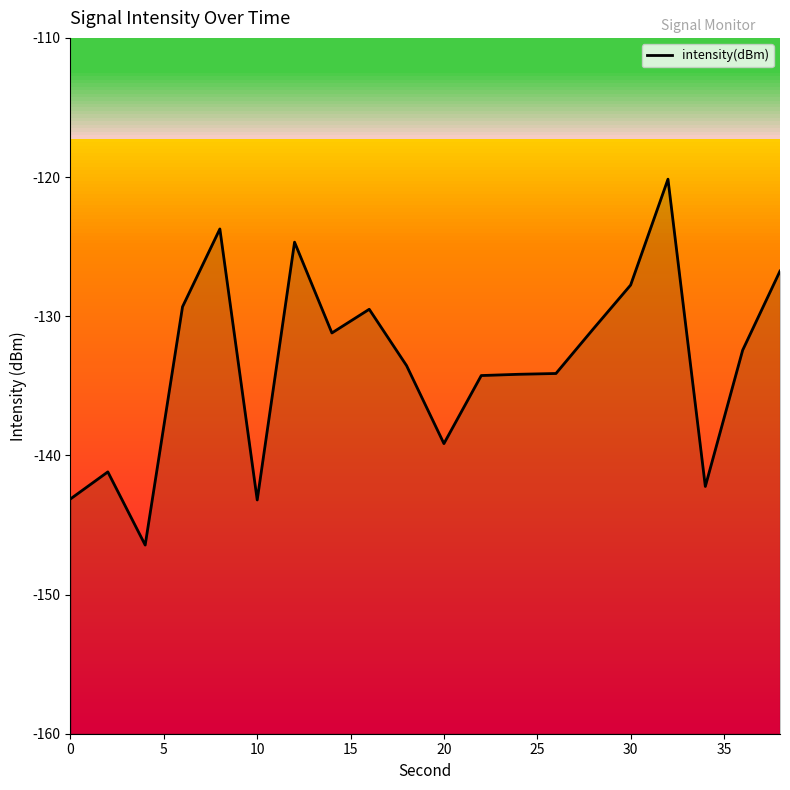

How many data points are less than -132?

11